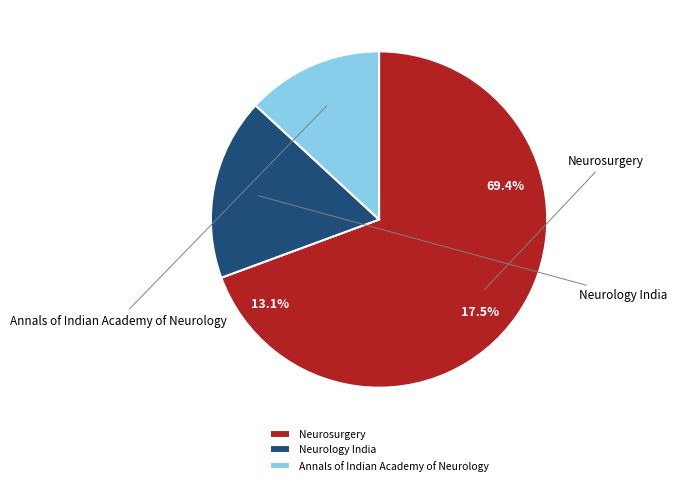

Is the sum of Annals of Indian Academy of Neurology and Neurology India greater than half?

No